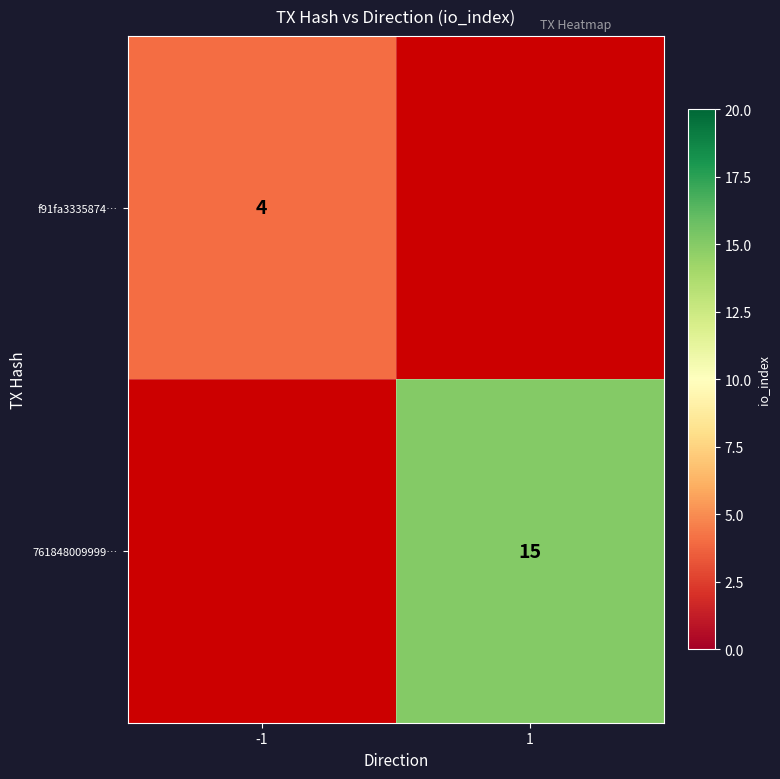

Which has a higher value, -1 or 1?

1